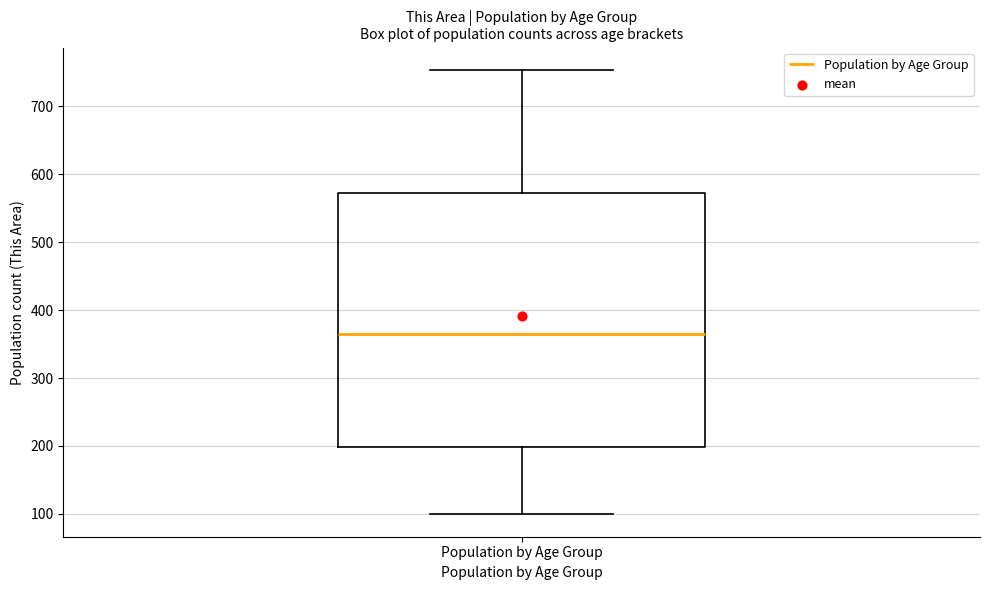

Transcribe this box plot: give where the median line is, the range the box spans, and where the two whiskers end, as read against the y-axis. The values are not printed on the chart, so give them approximately, as read against the axis.

median 370, box 200 to 570, whiskers 100 to 750